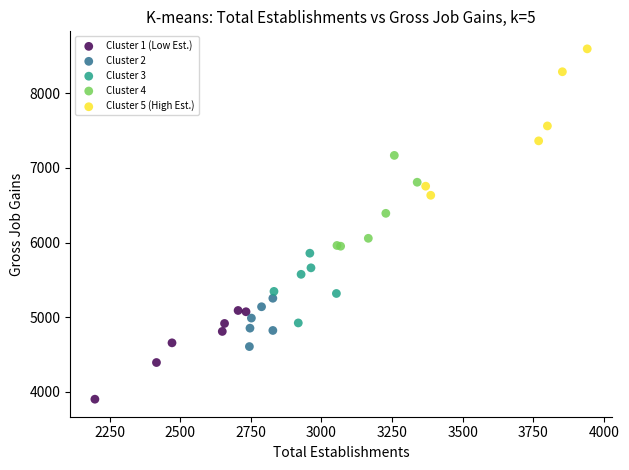

Which series has the largest Y range (max minus min)?

Cluster 5 (High Est.)